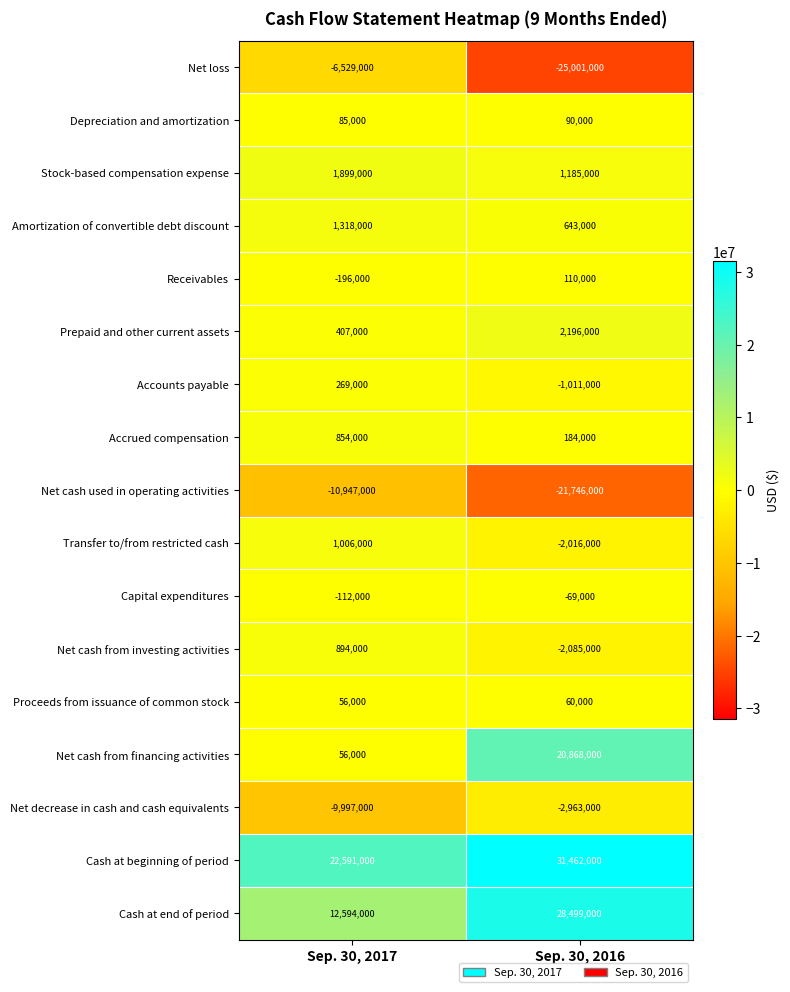

How many categories are shown in the chart?

2